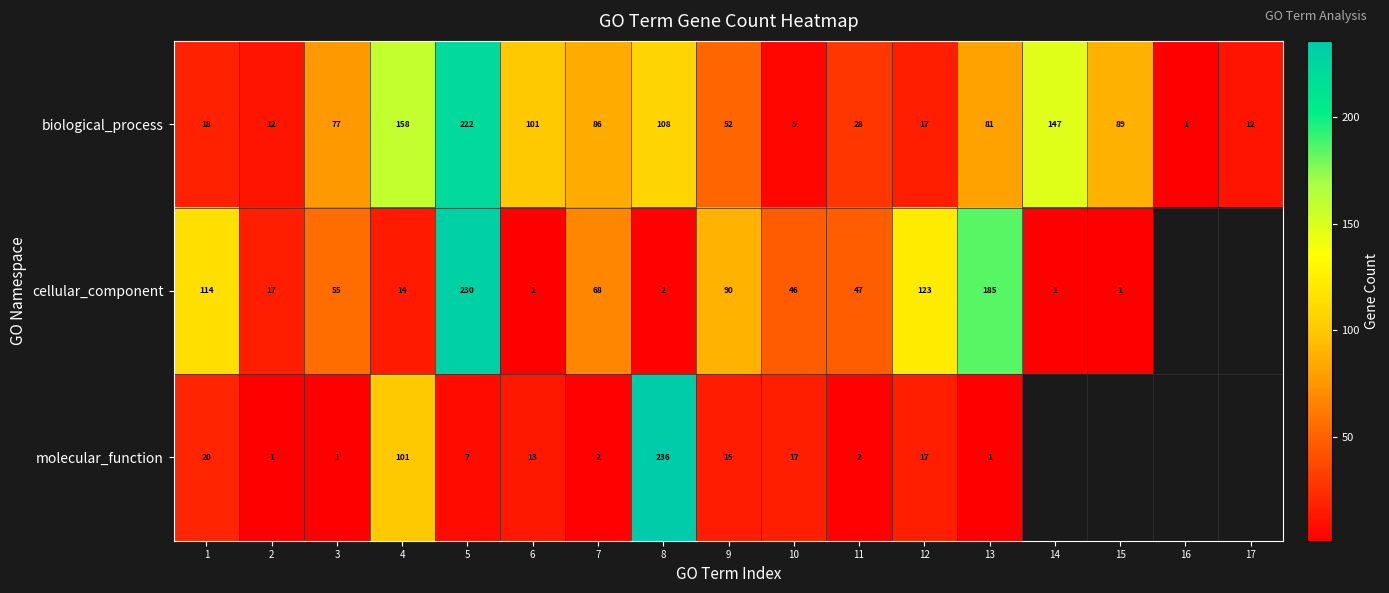

At 4, list the series in order from smallest to largest.

cellular_component, molecular_function, biological_process